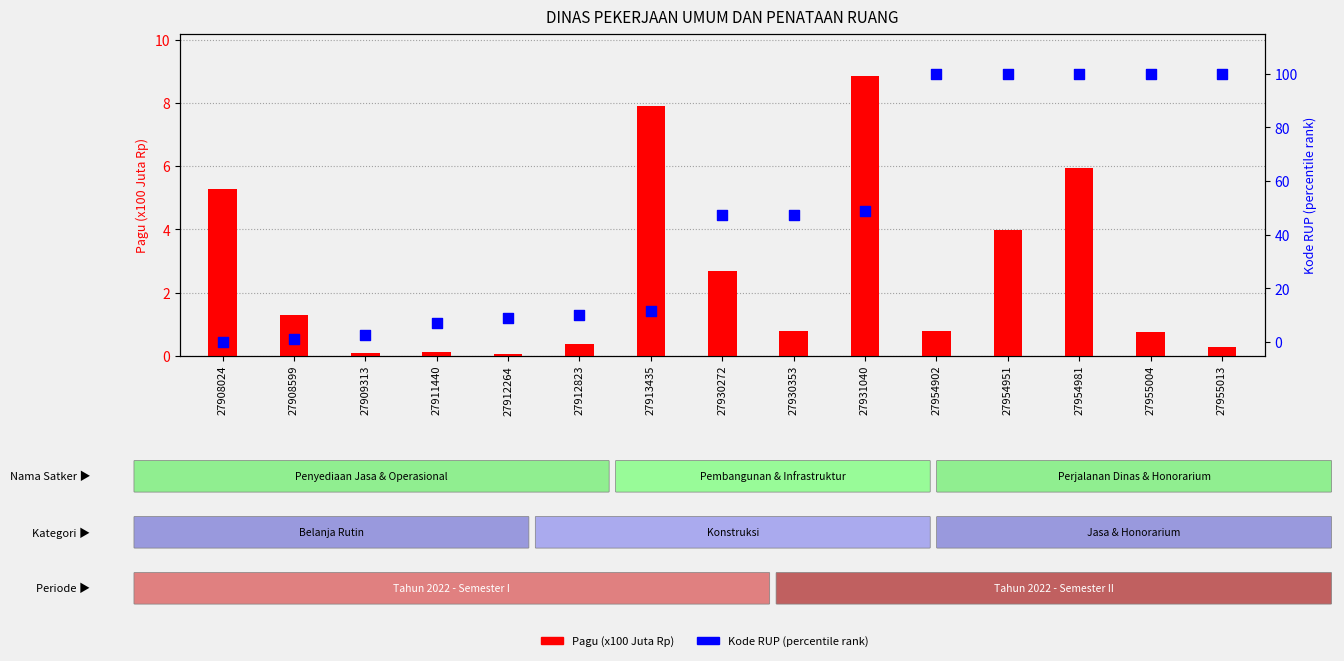

Approximately how many times larger is the value at 27912264 compared to 27954951?

0.1